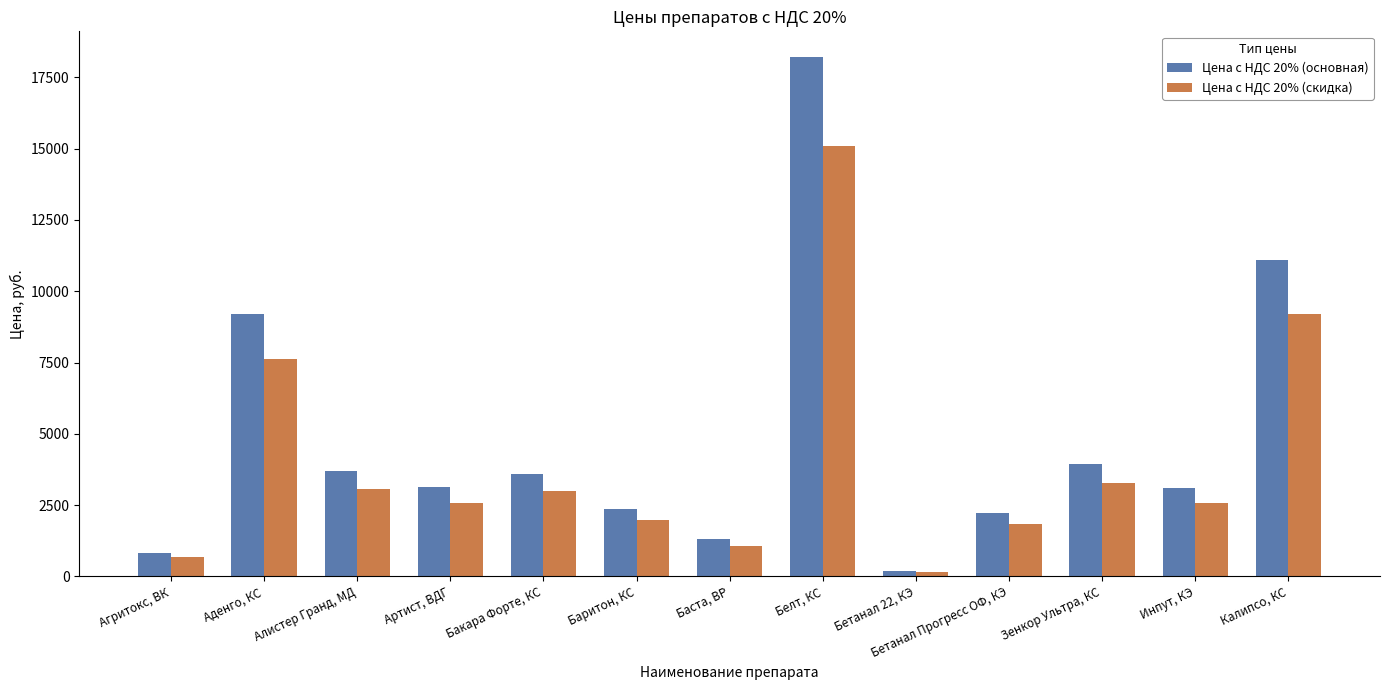

What is the difference between the maximum and minimum values in the Цена с НДС 20% (основная) series?

18000.0